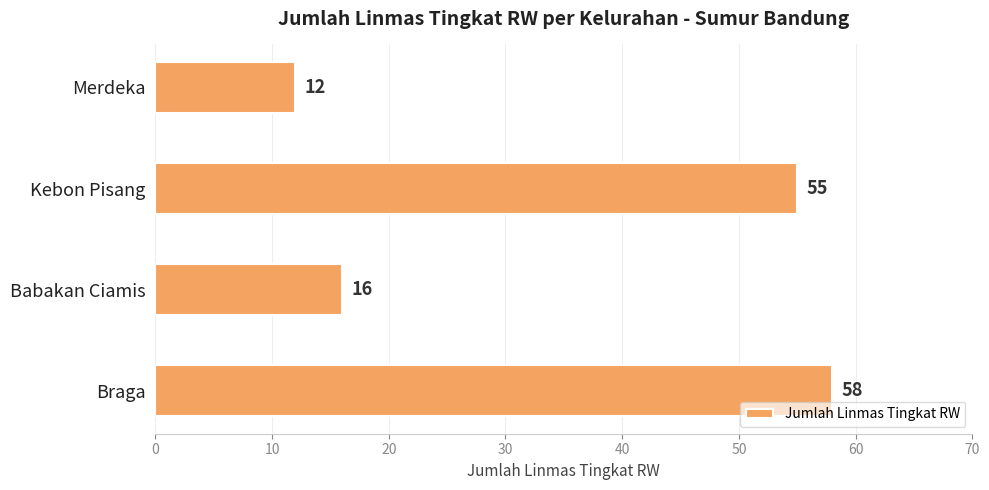

What is the ratio of the value at Babakan Ciamis to the value at Merdeka?

1.3